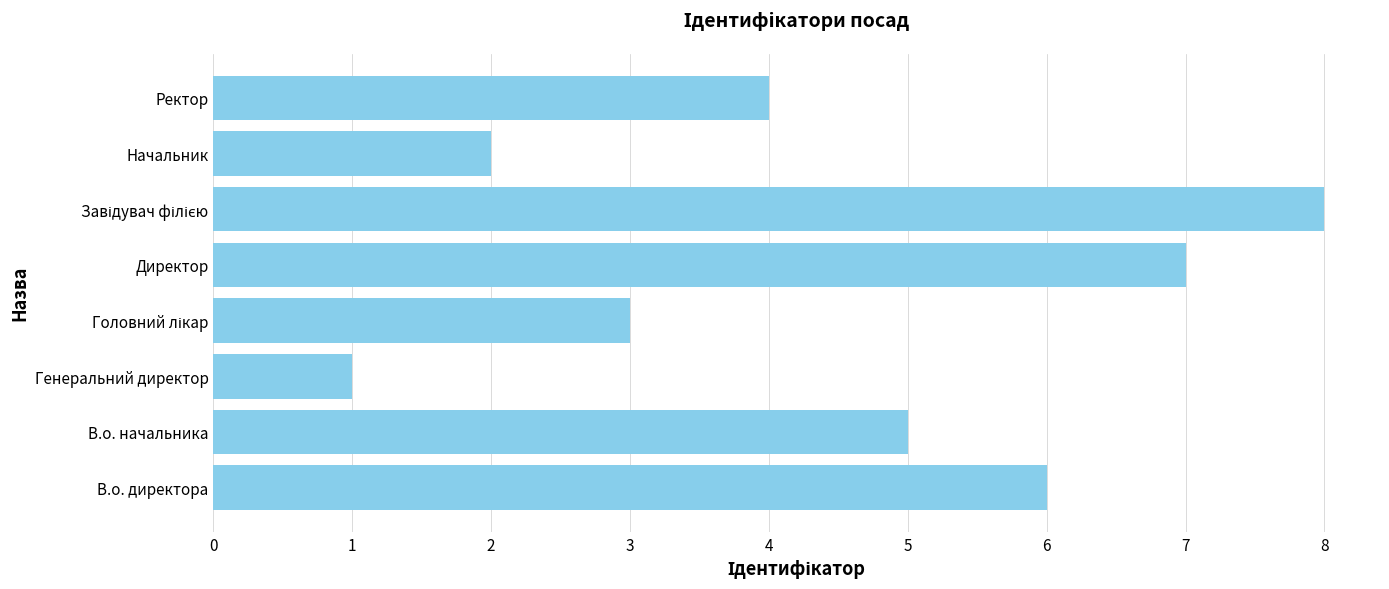

The value at В.о. директора is 10. True or false?

False